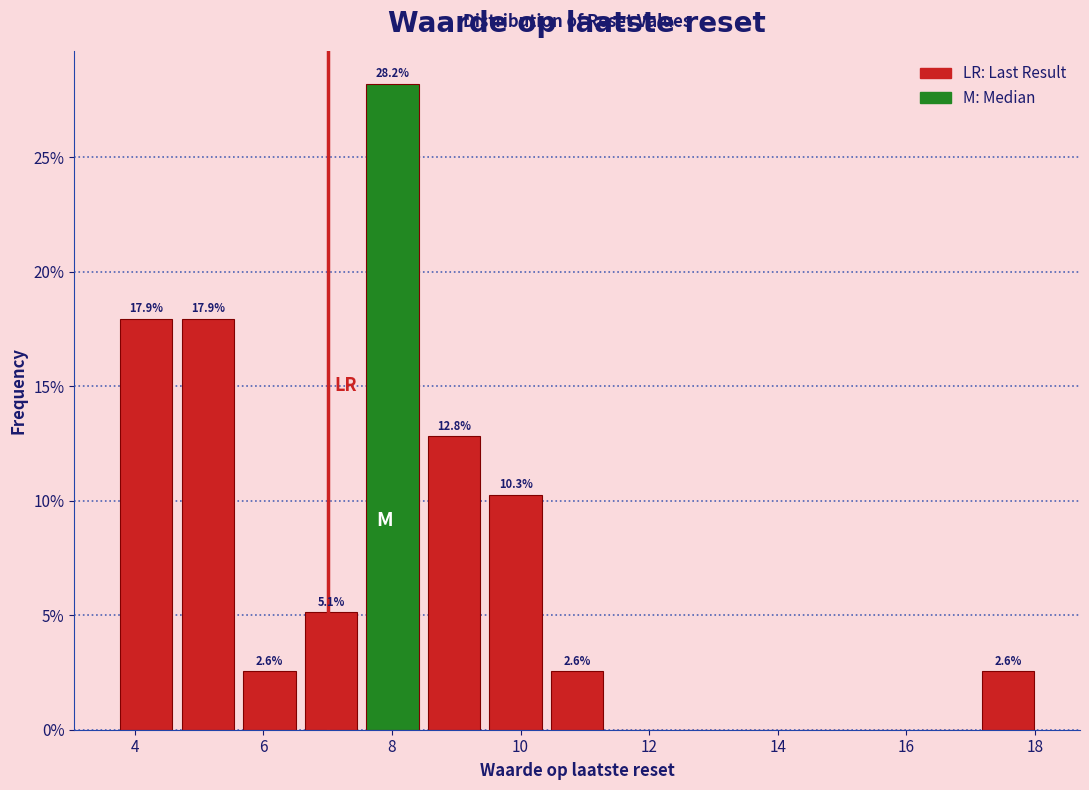

Which range on the x-axis has the tallest bar?

7.6 to 8.4